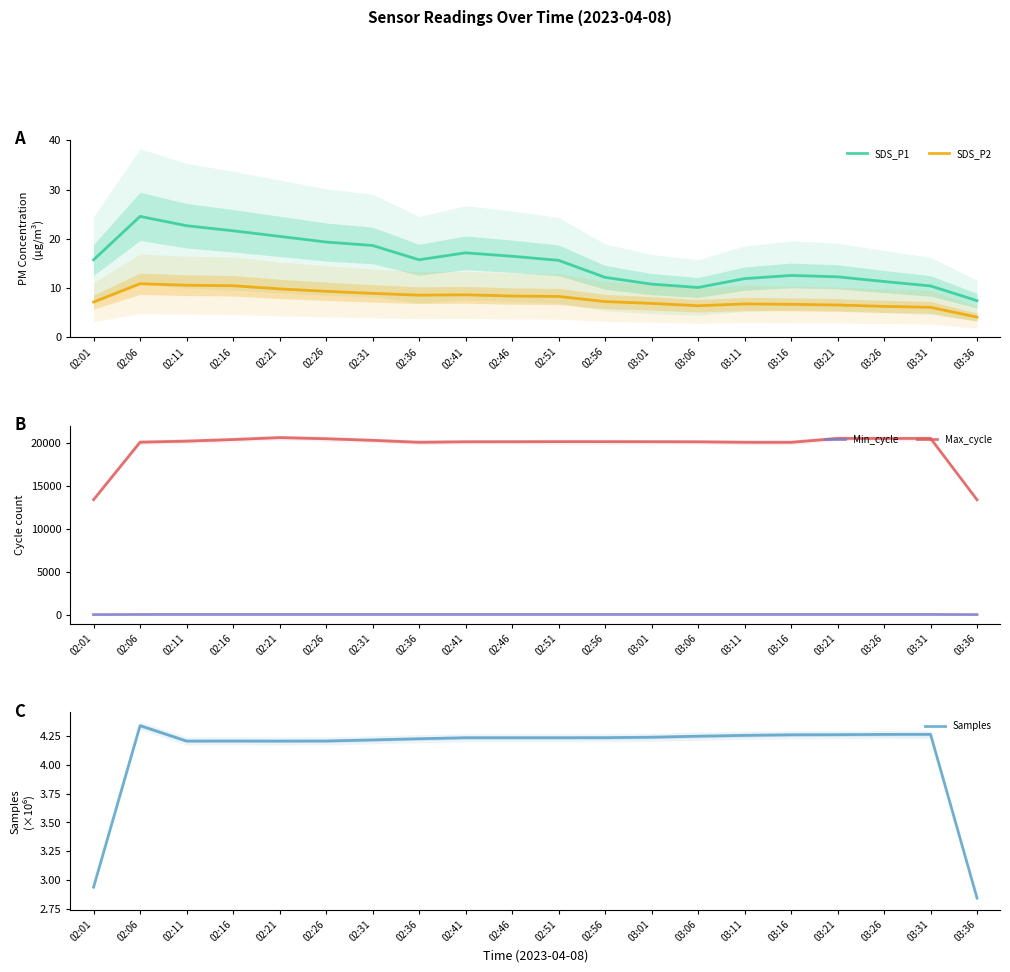

Reading left to right, extract all data points from this chart.

SDS_P1: 02:01=15.7	02:06=24.5	02:11=22.6	02:16=21.6	02:21=20.5	02:26=19.3	02:31=18.6	02:36=15.7	02:41=17.1	02:46=16.4	02:51=15.6	02:56=12.1	03:01=10.8	03:06=10.1	03:11=11.9	03:16=12.5	03:21=12.2	03:26=11.3	03:31=10.4	03:36=7.4
SDS_P2: 02:01=7.1	02:06=10.8	02:11=10.5	02:16=10.4	02:21=9.8	02:26=9.3	02:31=8.9	02:36=8.5	02:41=8.6	02:46=8.3	02:51=8.3	02:56=7.2	03:01=6.8	03:06=6.4	03:11=6.7	03:16=6.7	03:21=6.5	03:26=6.2	03:31=6.0	03:36=4.0
Min_cycle: 02:01=20.7	02:06=32.0	02:11=34.0	02:16=34.0	02:21=34.0	02:26=34.0	02:31=33.7	02:36=33.3	02:41=33.0	02:46=33.0	02:51=33.0	02:56=33.0	03:01=33.0	03:06=33.0	03:11=33.0	03:16=33.0	03:21=33.0	03:26=33.0	03:31=33.0	03:36=22.0
Max_cycle: 02:01=13376.0	02:06=20060.7	02:11=20181.7	02:16=20368.0	02:21=20592.0	02:26=20461.0	02:31=20275.7	02:36=20048.7	02:41=20108.0	02:46=20112.0	02:51=20123.7	02:56=20120.7	03:01=20115.7	03:06=20104.0	03:11=20049.0	03:16=20043.3	03:21=20499.3	03:26=20492.0	03:31=20502.7	03:36=13365.0
Samples: 02:01=2.9	02:06=4.3	02:11=4.2	02:16=4.2	02:21=4.2	02:26=4.2	02:31=4.2	02:36=4.2	02:41=4.2	02:46=4.2	02:51=4.2	02:56=4.2	03:01=4.2	03:06=4.2	03:11=4.3	03:16=4.3	03:21=4.3	03:26=4.3	03:31=4.3	03:36=2.8